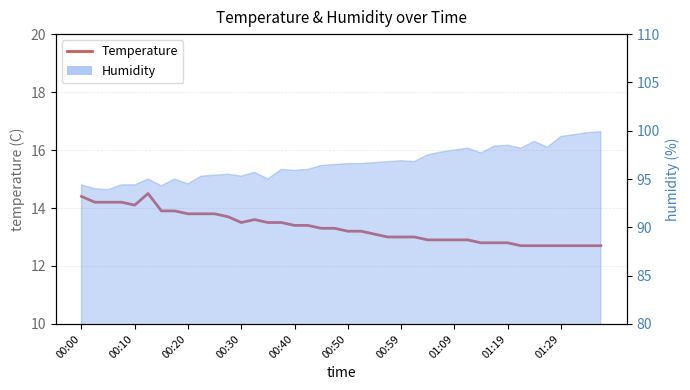

How many data points are less than 13?

14